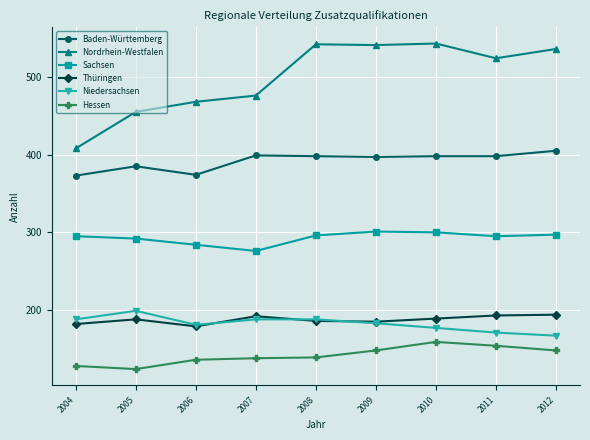

Rank the series at 2004 from highest to lowest value.

Nordrhein-Westfalen, Baden-Württemberg, Sachsen, Niedersachsen, Thüringen, Hessen